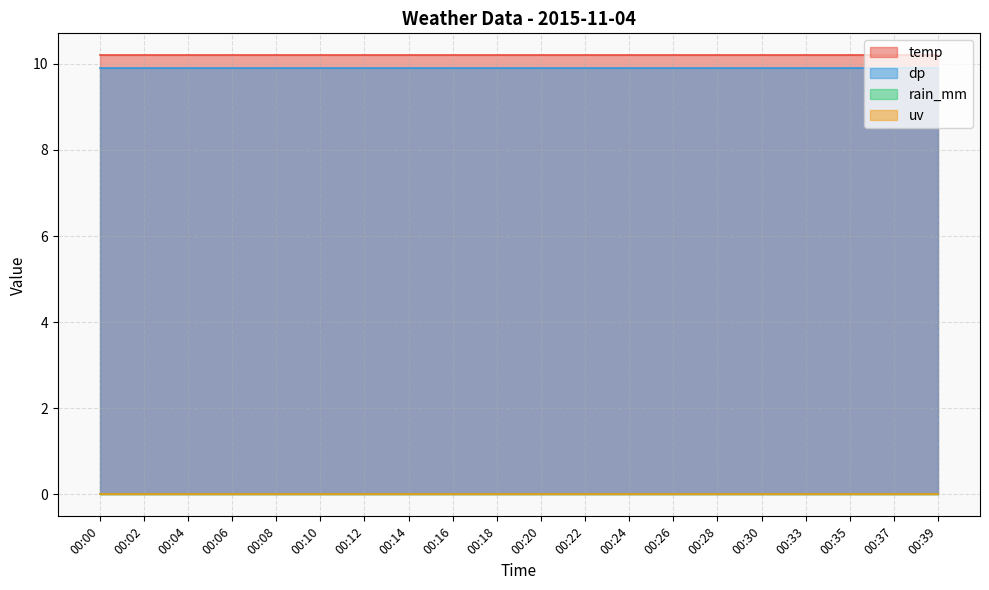

What is the maximum value for dp?

9.9